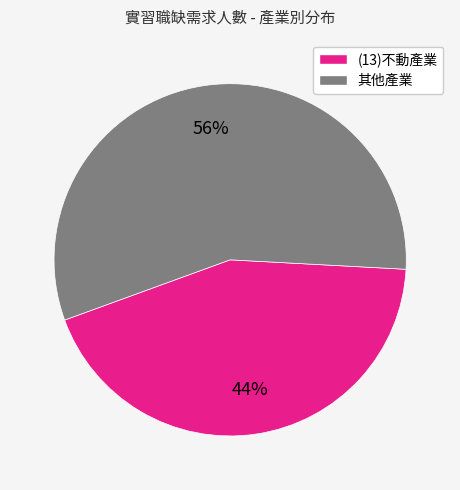

To the nearest percent, what is the average slice percentage?

50%